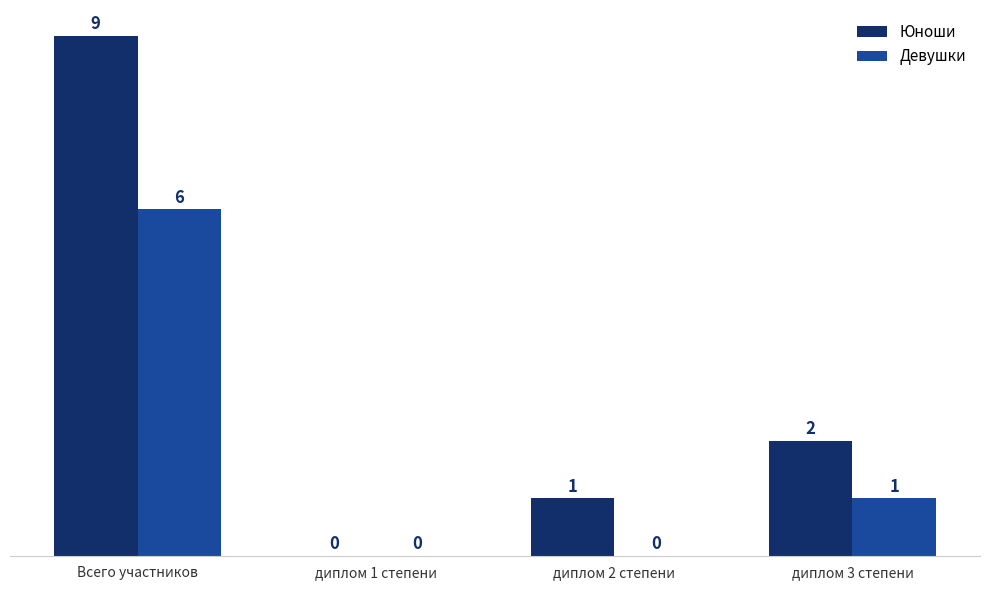

The Девушки series shows -2 at диплом 1 степени. True or false?

False